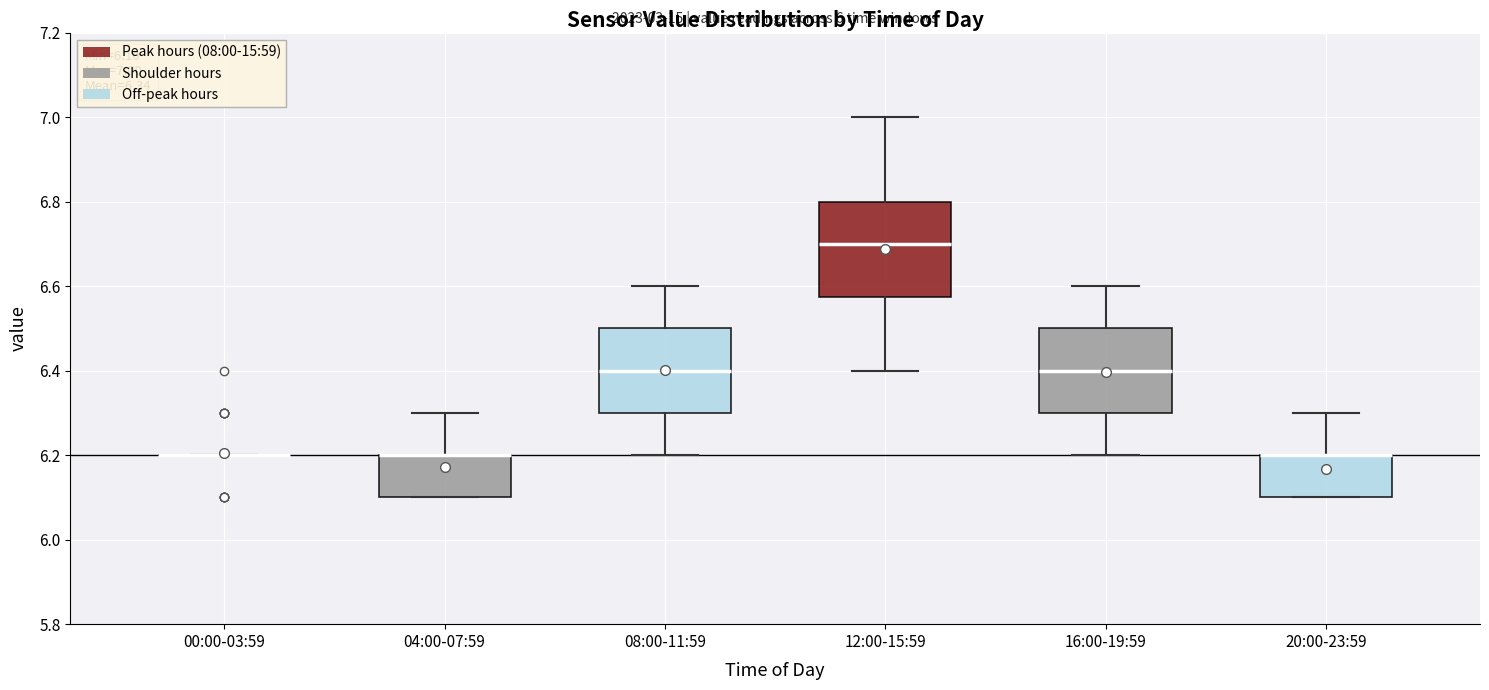

Comparing the boxes themselves (not the whiskers), which one is the tallest?

12:00-15:59